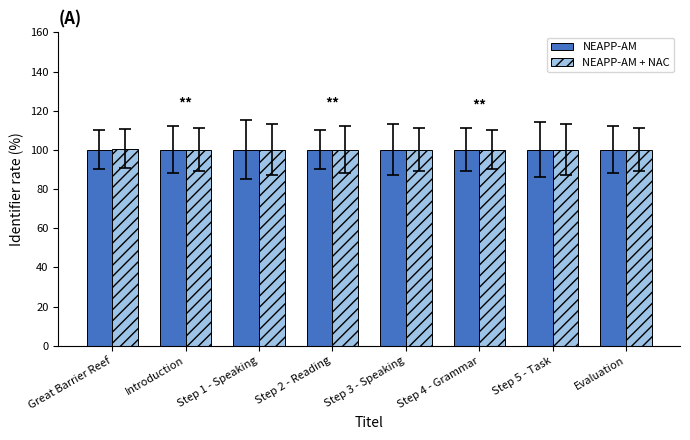

The NEAPP-AM series shows 100.0 at Step 5 - Task. True or false?

True